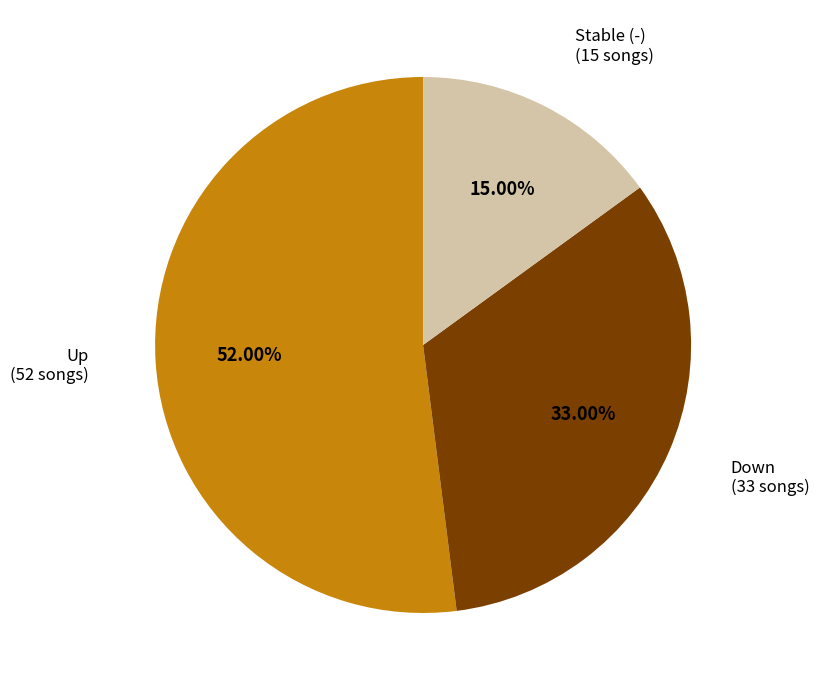

Is there any slice that represents more than half of the pie?

Yes